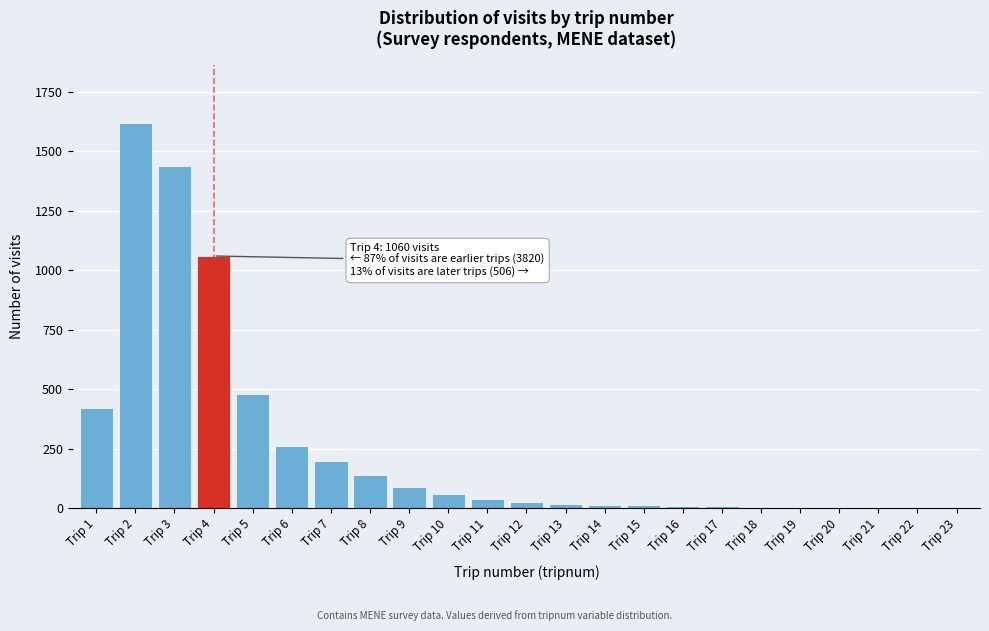

The value at Trip 6 is 432. True or false?

False